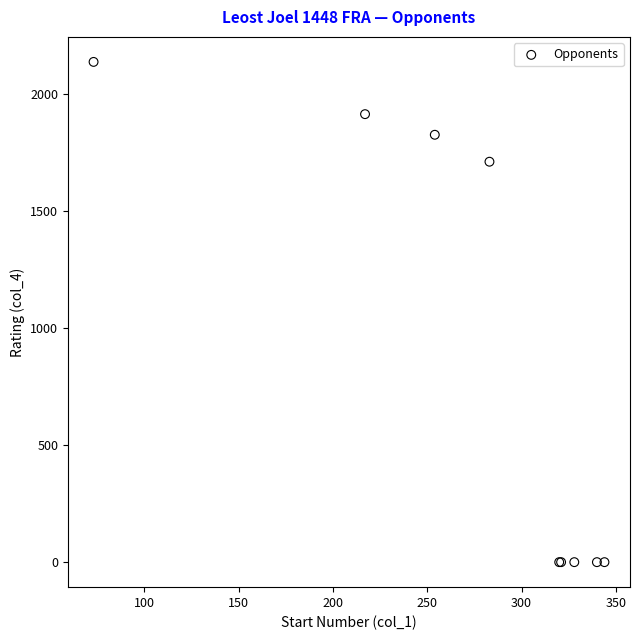

What Y value in the scatter plot is closest to 1067?

1709